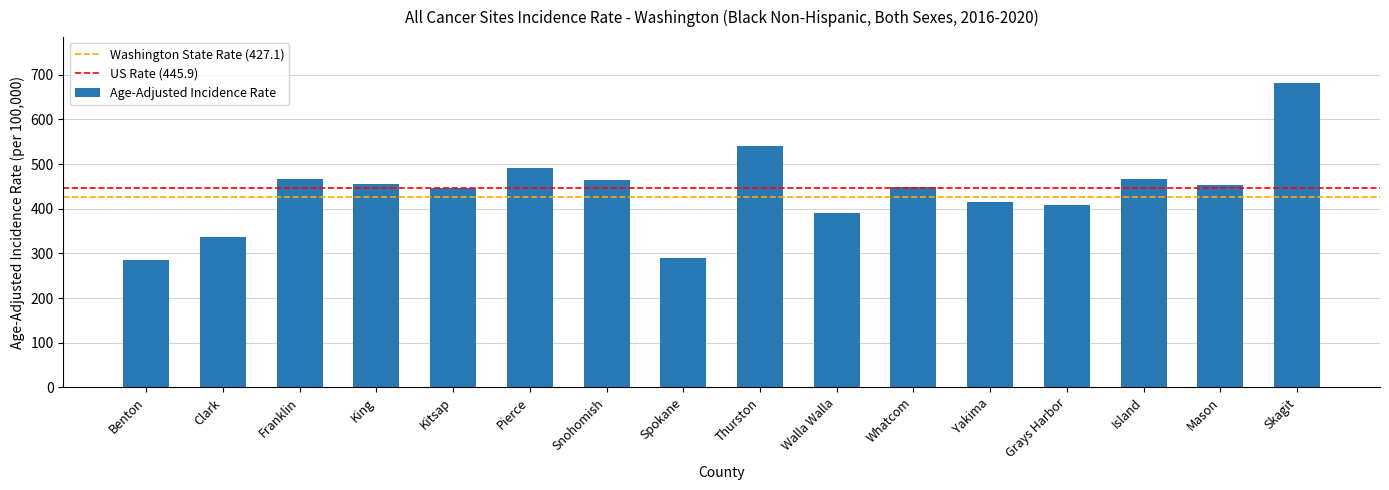

Are the bars grouped side by side (vs. stacked)?

No